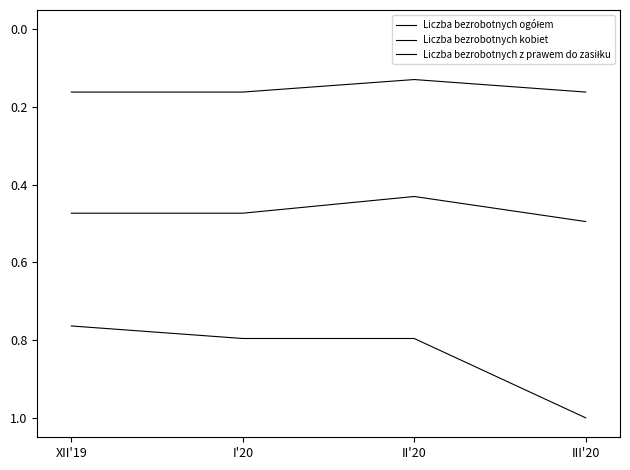

Does the chart display data point markers on the line(s)?

No